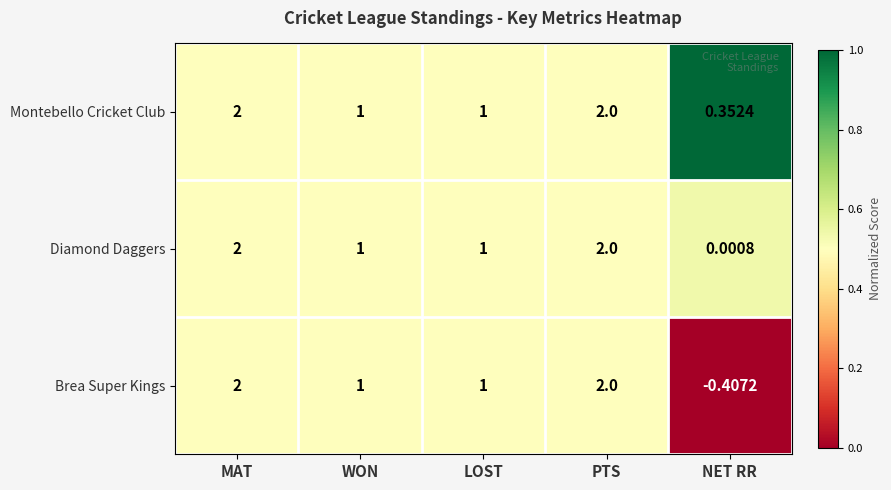

Which label corresponds to the smallest value in the chart?

NET RR